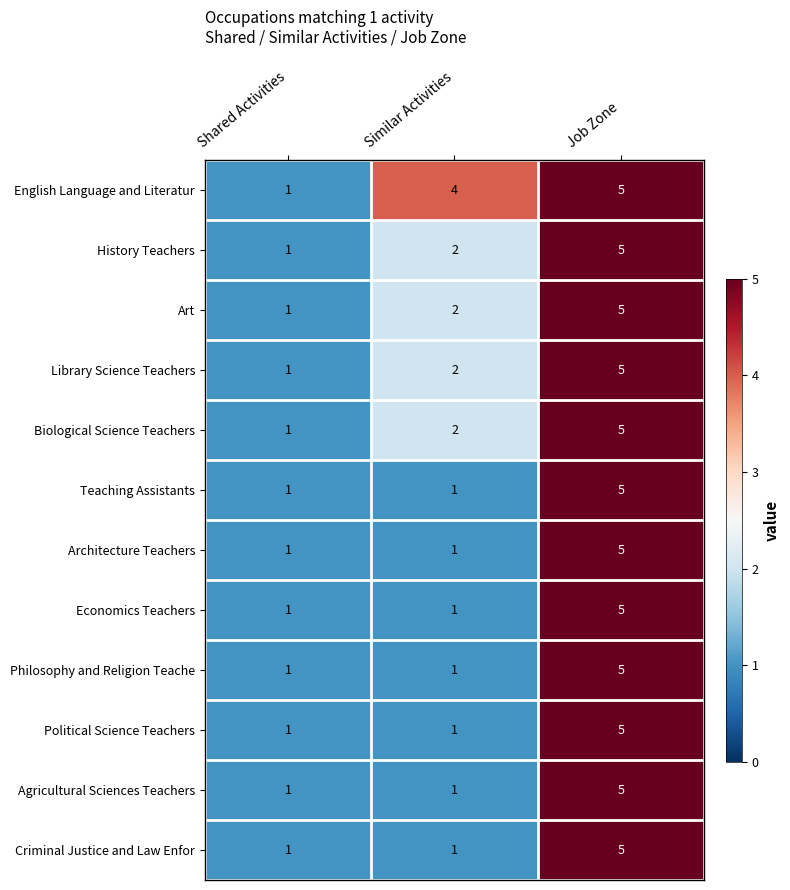

What is the greatest value displayed?

5